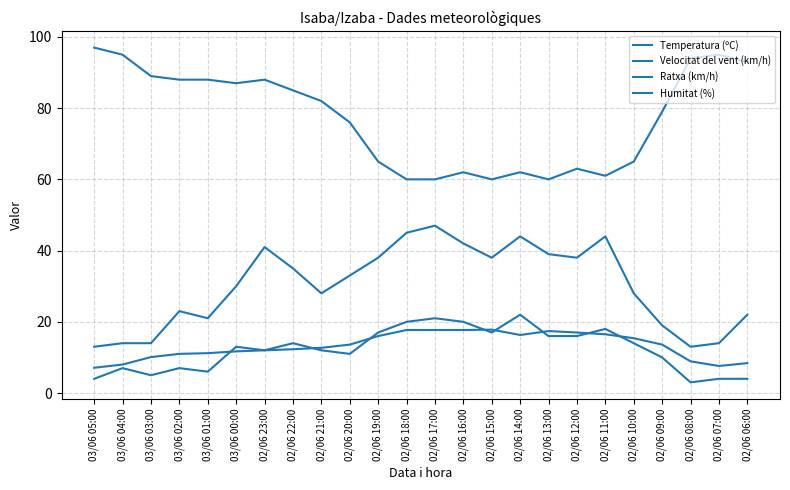

Reading left to right, transcribe all the data shown in this chart.

Temperatura (ºC): 03/06 05:00=7.1	03/06 04:00=8.0	03/06 03:00=10.1	03/06 02:00=11.0	03/06 01:00=11.2	03/06 00:00=11.7	02/06 23:00=12.0	02/06 22:00=12.3	02/06 21:00=12.7	02/06 20:00=13.6	02/06 19:00=16.0	02/06 18:00=17.7	02/06 17:00=17.7	02/06 16:00=17.7	02/06 15:00=17.8	02/06 14:00=16.3	02/06 13:00=17.4	02/06 12:00=17.0	02/06 11:00=16.5	02/06 10:00=15.4	02/06 09:00=13.6	02/06 08:00=8.9	02/06 07:00=7.6	02/06 06:00=8.4
Velocitat del vent (km/h): 03/06 05:00=4.0	03/06 04:00=7.0	03/06 03:00=5.0	03/06 02:00=7.0	03/06 01:00=6.0	03/06 00:00=13.0	02/06 23:00=12.0	02/06 22:00=14.0	02/06 21:00=12.0	02/06 20:00=11.0	02/06 19:00=17.0	02/06 18:00=20.0	02/06 17:00=21.0	02/06 16:00=20.0	02/06 15:00=17.0	02/06 14:00=22.0	02/06 13:00=16.0	02/06 12:00=16.0	02/06 11:00=18.0	02/06 10:00=14.0	02/06 09:00=10.0	02/06 08:00=3.0	02/06 07:00=4.0	02/06 06:00=4.0
Ratxa (km/h): 03/06 05:00=13.0	03/06 04:00=14.0	03/06 03:00=14.0	03/06 02:00=23.0	03/06 01:00=21.0	03/06 00:00=30.0	02/06 23:00=41.0	02/06 22:00=35.0	02/06 21:00=28.0	02/06 20:00=33.0	02/06 19:00=38.0	02/06 18:00=45.0	02/06 17:00=47.0	02/06 16:00=42.0	02/06 15:00=38.0	02/06 14:00=44.0	02/06 13:00=39.0	02/06 12:00=38.0	02/06 11:00=44.0	02/06 10:00=28.0	02/06 09:00=19.0	02/06 08:00=13.0	02/06 07:00=14.0	02/06 06:00=22.0
Humitat (%): 03/06 05:00=97.0	03/06 04:00=95.0	03/06 03:00=89.0	03/06 02:00=88.0	03/06 01:00=88.0	03/06 00:00=87.0	02/06 23:00=88.0	02/06 22:00=85.0	02/06 21:00=82.0	02/06 20:00=76.0	02/06 19:00=65.0	02/06 18:00=60.0	02/06 17:00=60.0	02/06 16:00=62.0	02/06 15:00=60.0	02/06 14:00=62.0	02/06 13:00=60.0	02/06 12:00=63.0	02/06 11:00=61.0	02/06 10:00=65.0	02/06 09:00=79.0	02/06 08:00=94.0	02/06 07:00=95.0	02/06 06:00=93.0